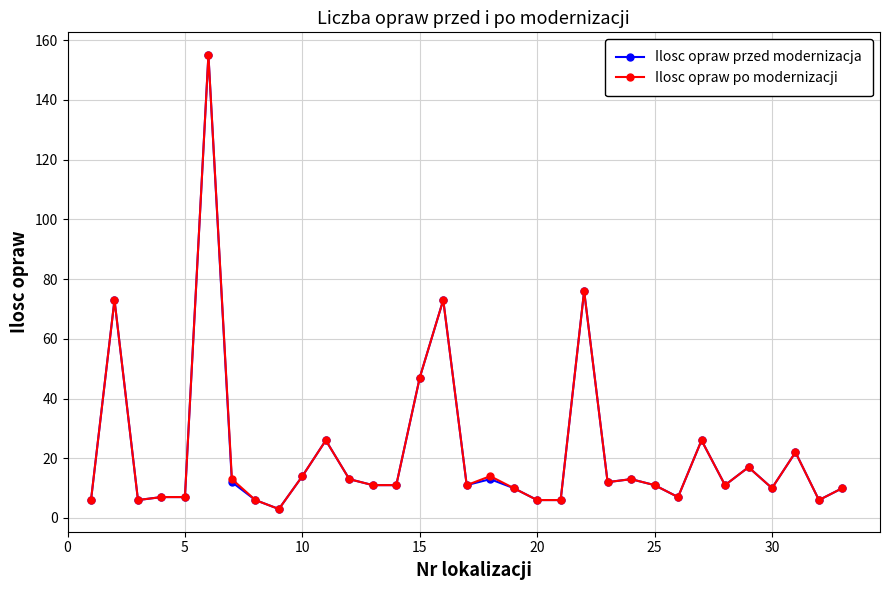

At how many categories does at least one series exceed 71?

4